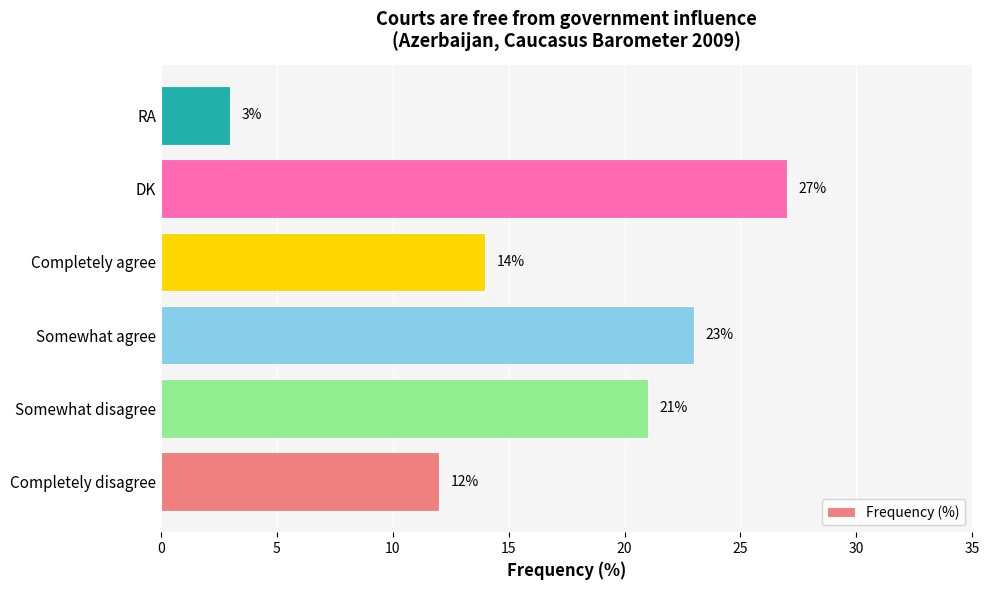

At which category does the chart reach its minimum across all series?

RA